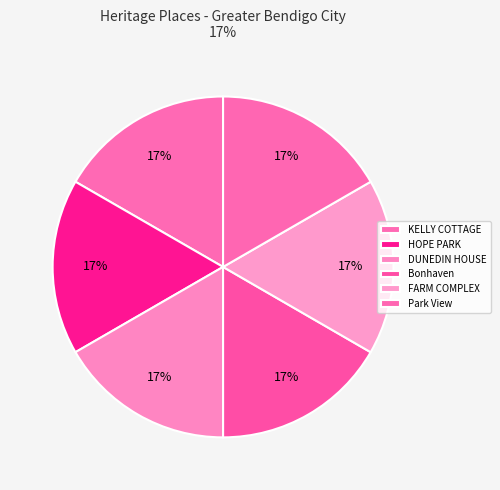

What percentage is the KELLY COTTAGE slice, to the nearest percent?

17%